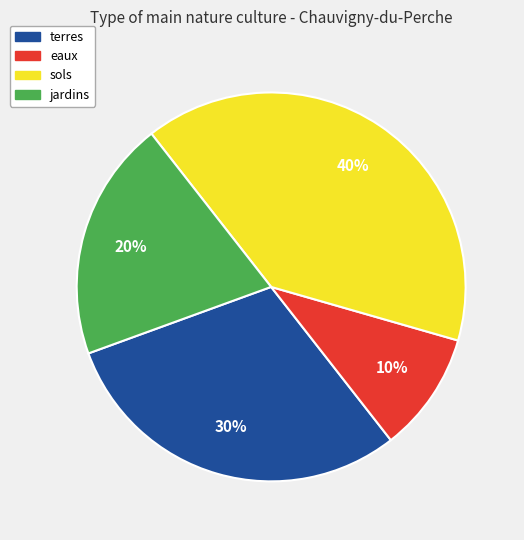

How many slices are in this pie chart?

4